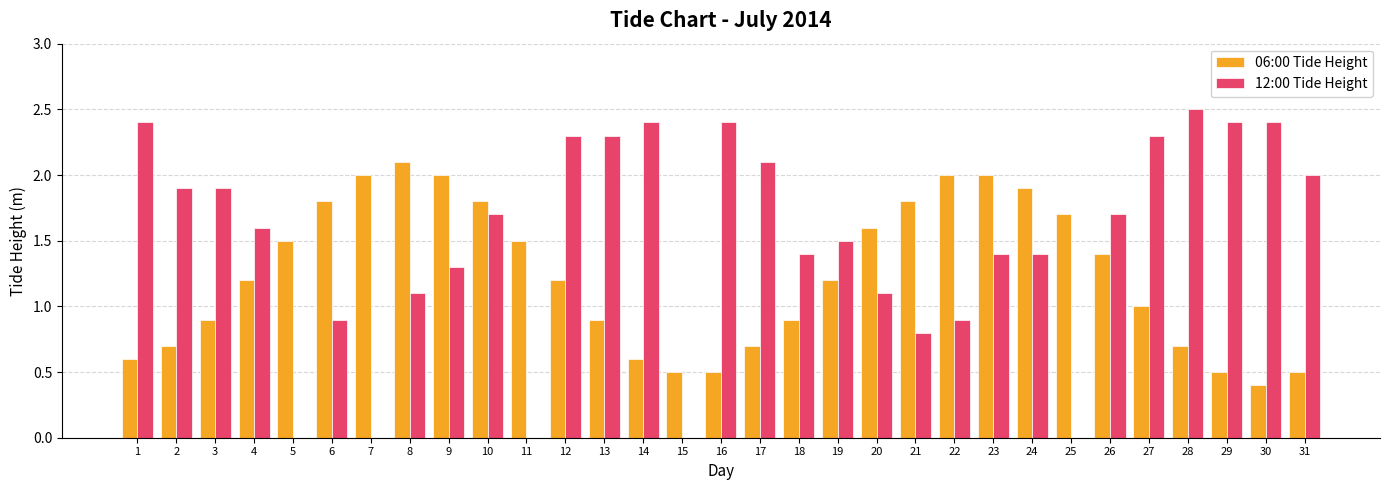

Between 24 and 30, which series saw the biggest shift?

06:00 Tide Height